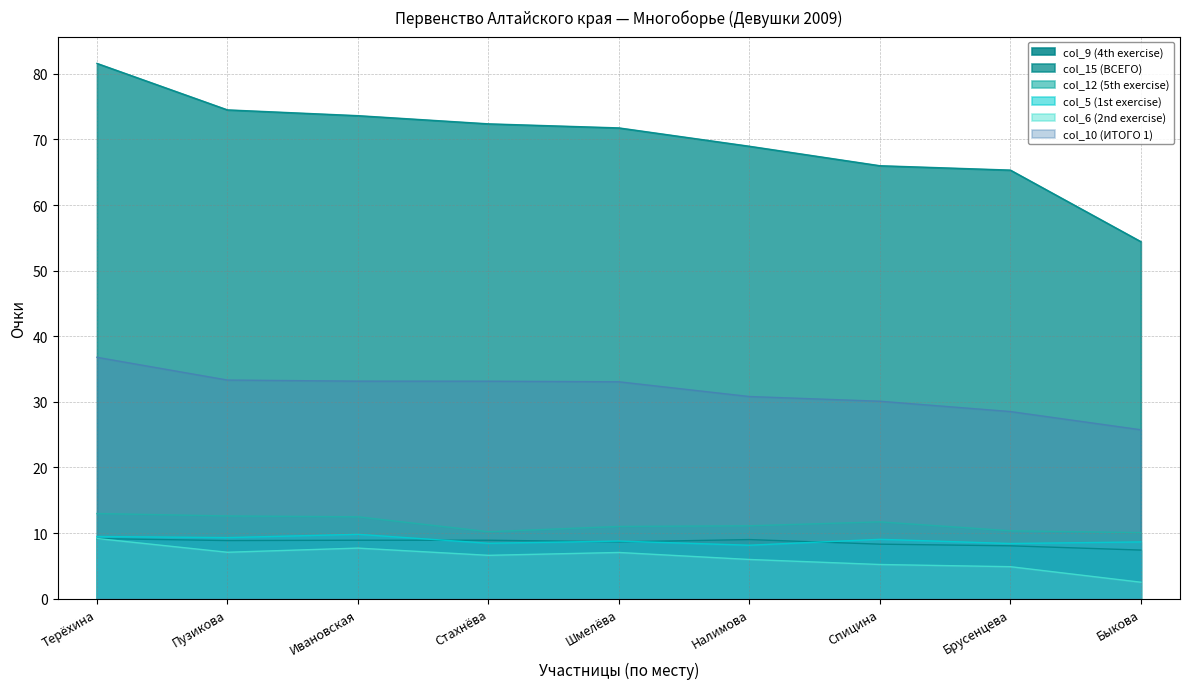

Which series changed the most between Брусенцева and Быкова?

col_15 (ВСЕГО)